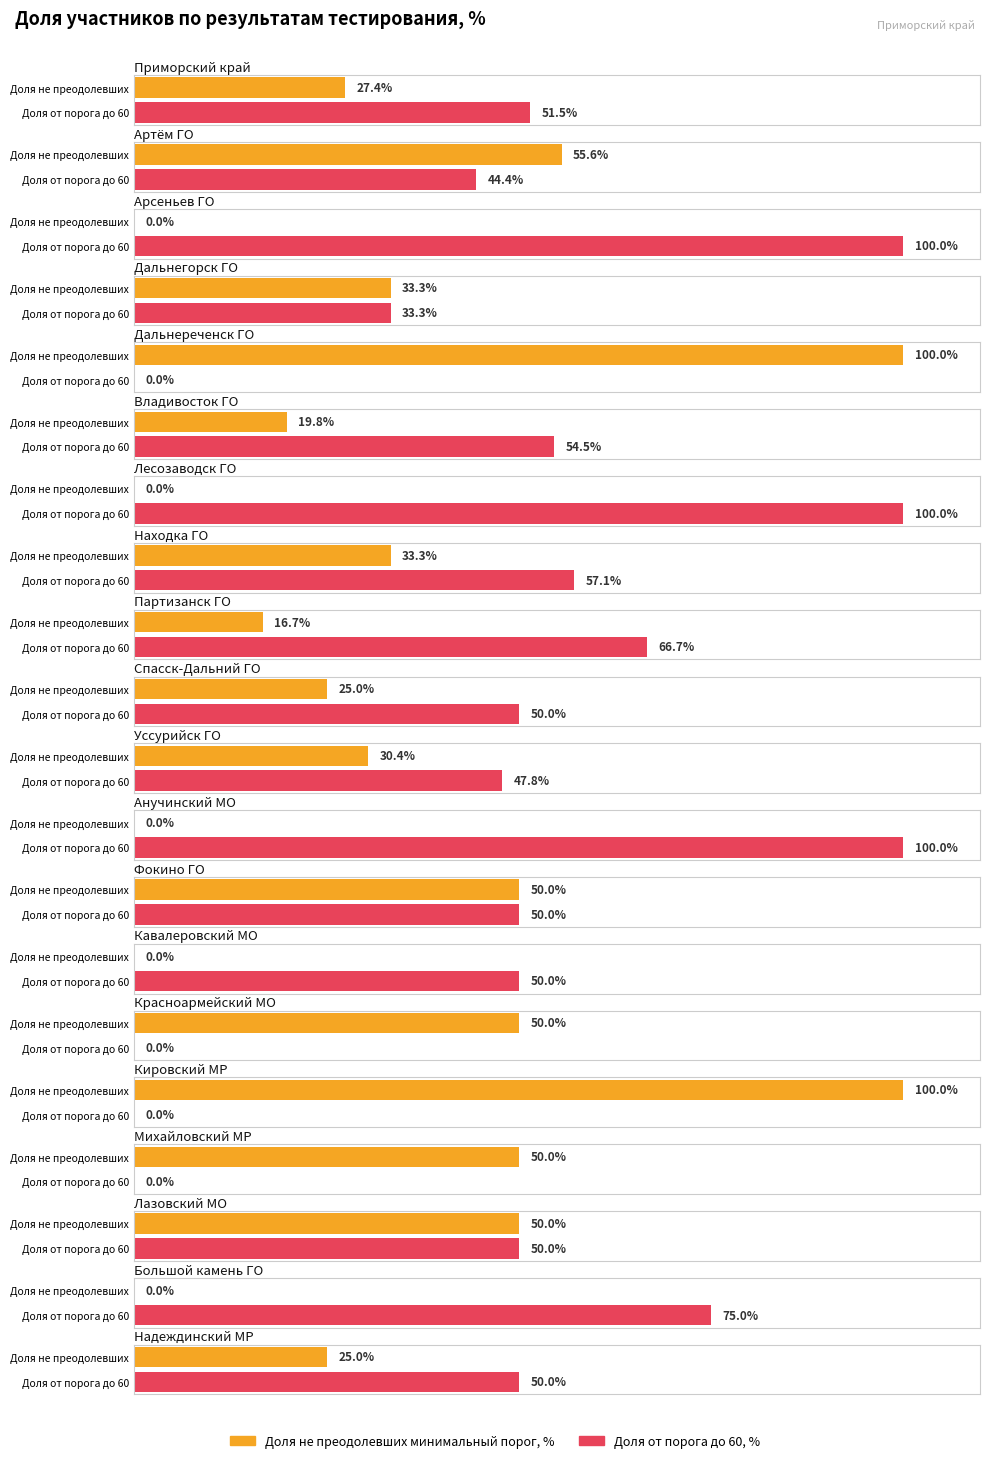

How many values in the Доля не преодолевших минимальный порог, % series are below 30?

10